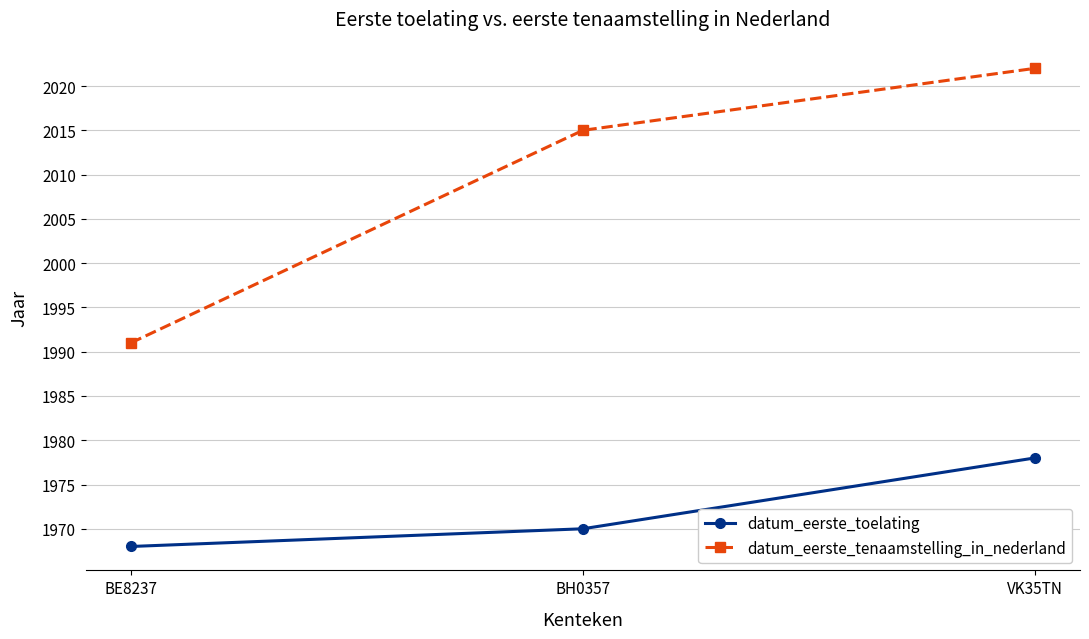

What is the average value of the datum_eerste_tenaamstelling_in_nederland series?

2009